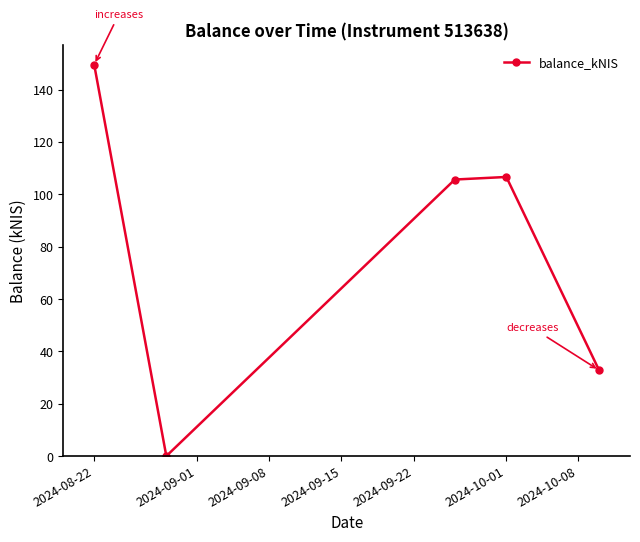

Does the chart display data point markers on the line(s)?

Yes